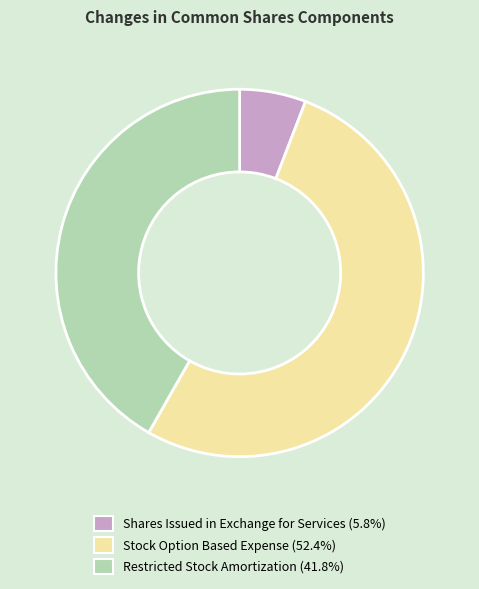

Do Shares Issued in Exchange for Services and Stock Option Based Expense together represent more than half of the pie?

Yes